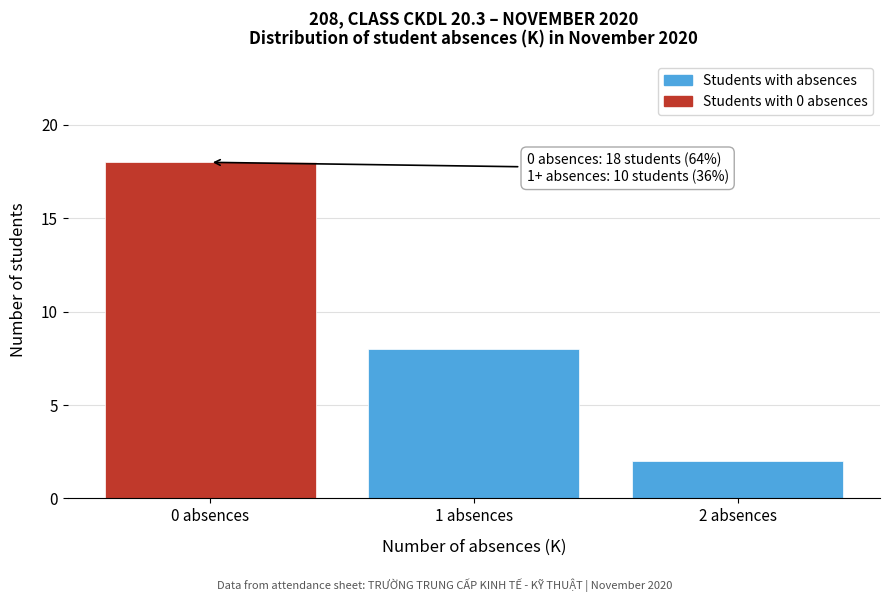

Reading left to right, what are all the values shown in this chart?

18	8	2